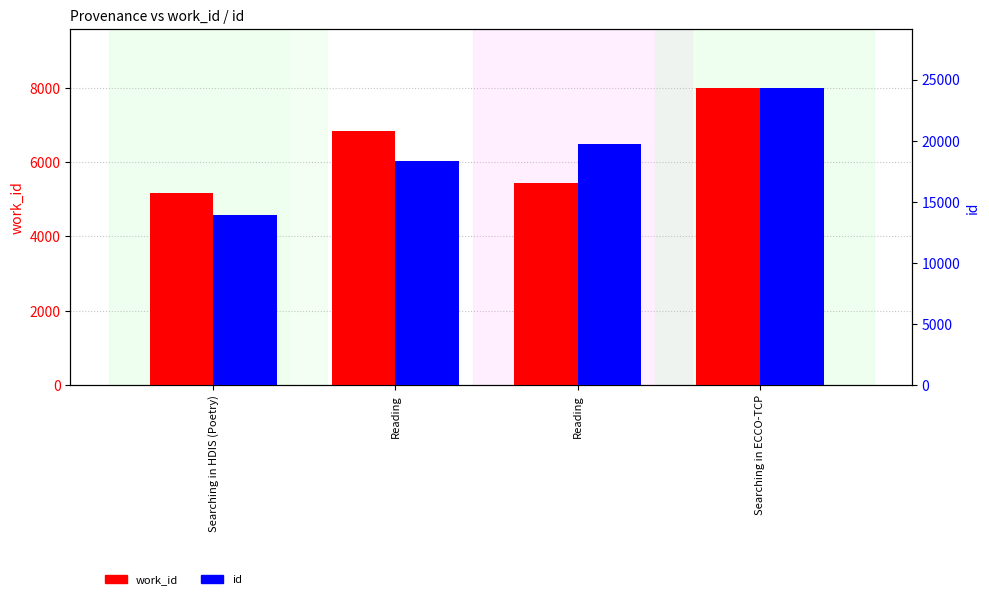

What is the difference between the highest and lowest values at Searching in HDIS (Poetry)?

8718